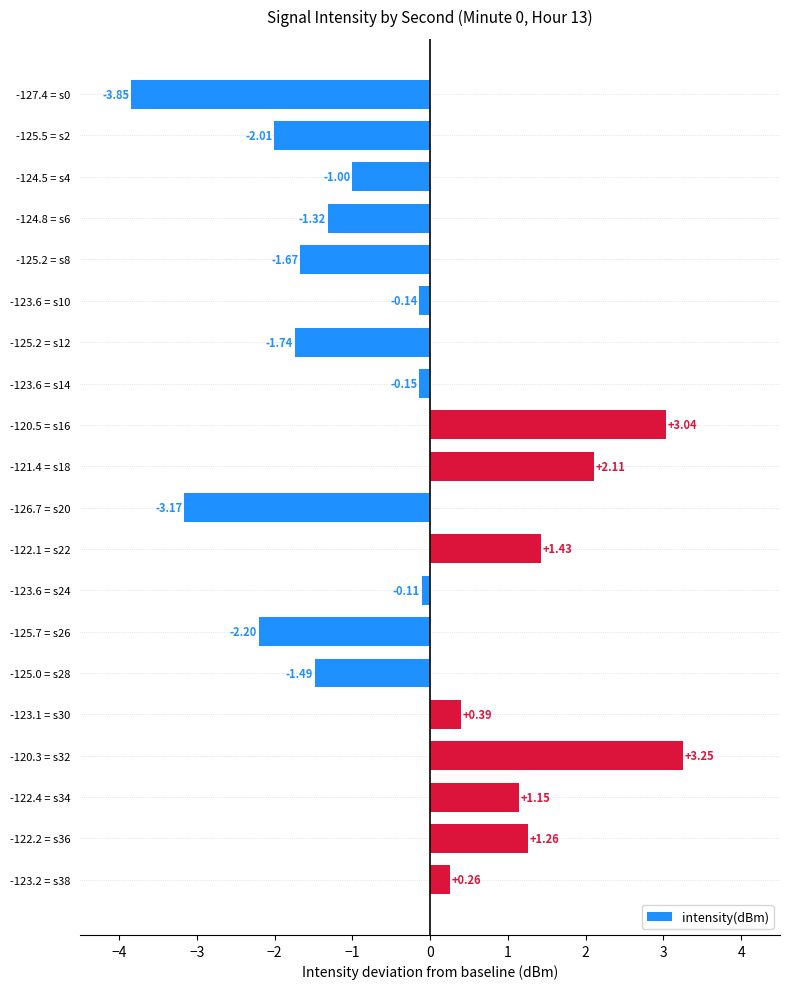

Between -123.6 = s14 and -123.6 = s24, which is larger?

-123.6 = s24